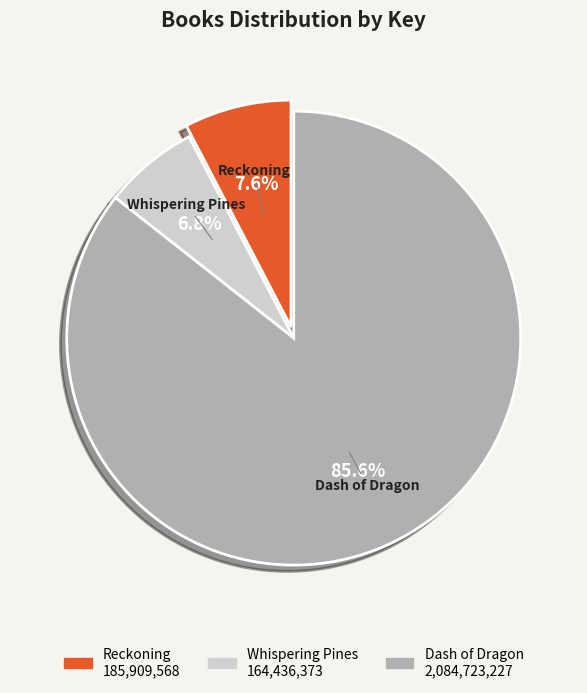

Which category accounts for the majority?

Dash of Dragon